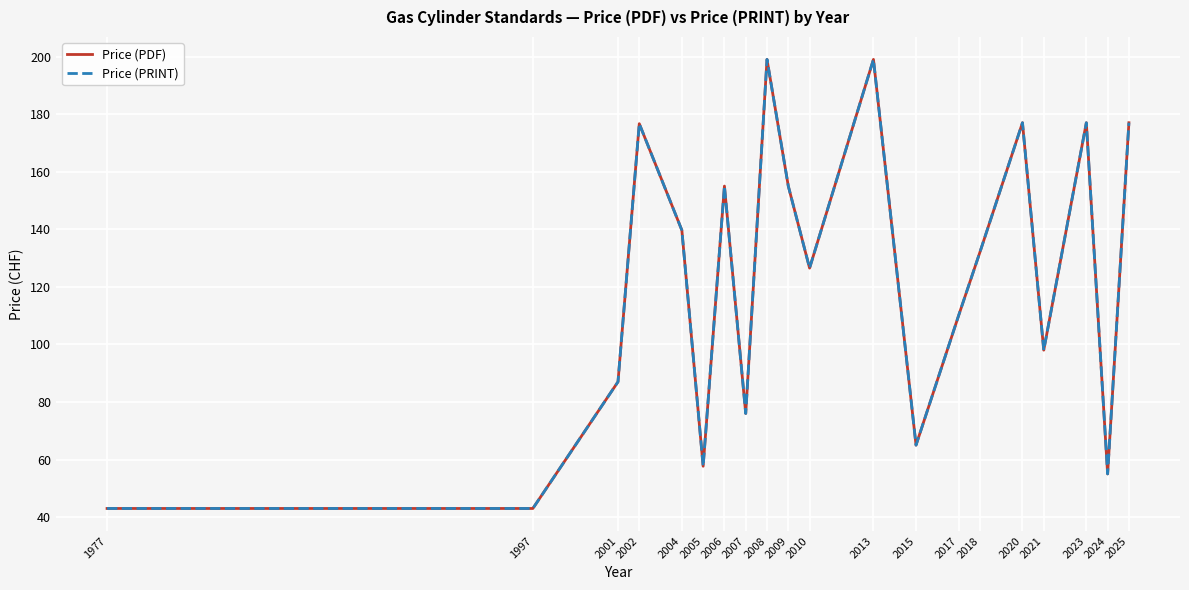

At which category is the sum across all series the highest?

2008